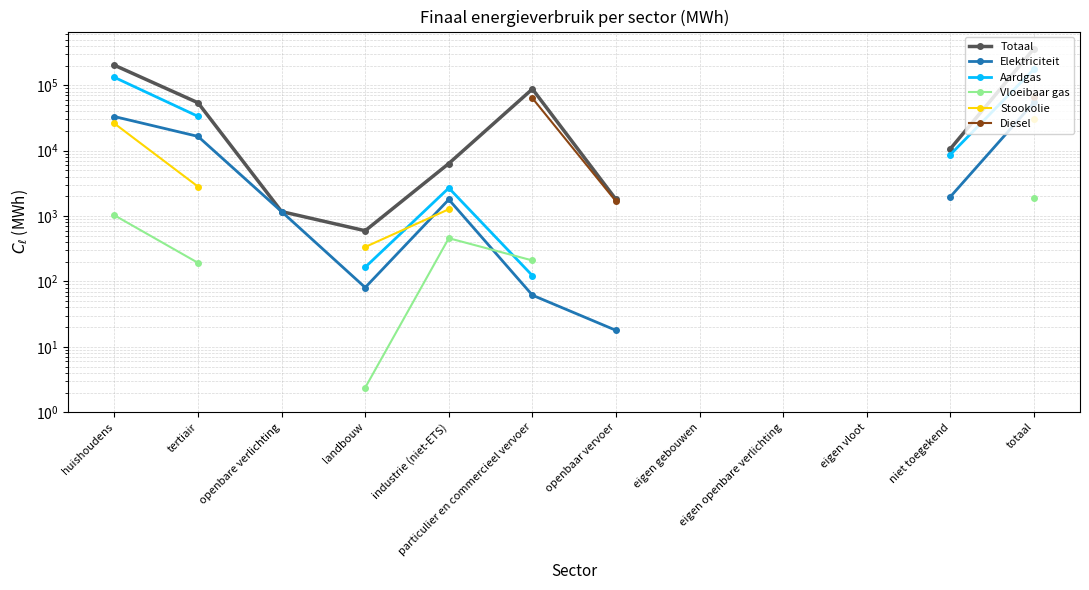

At which label is Totaal closest to 182802?

huishoudens